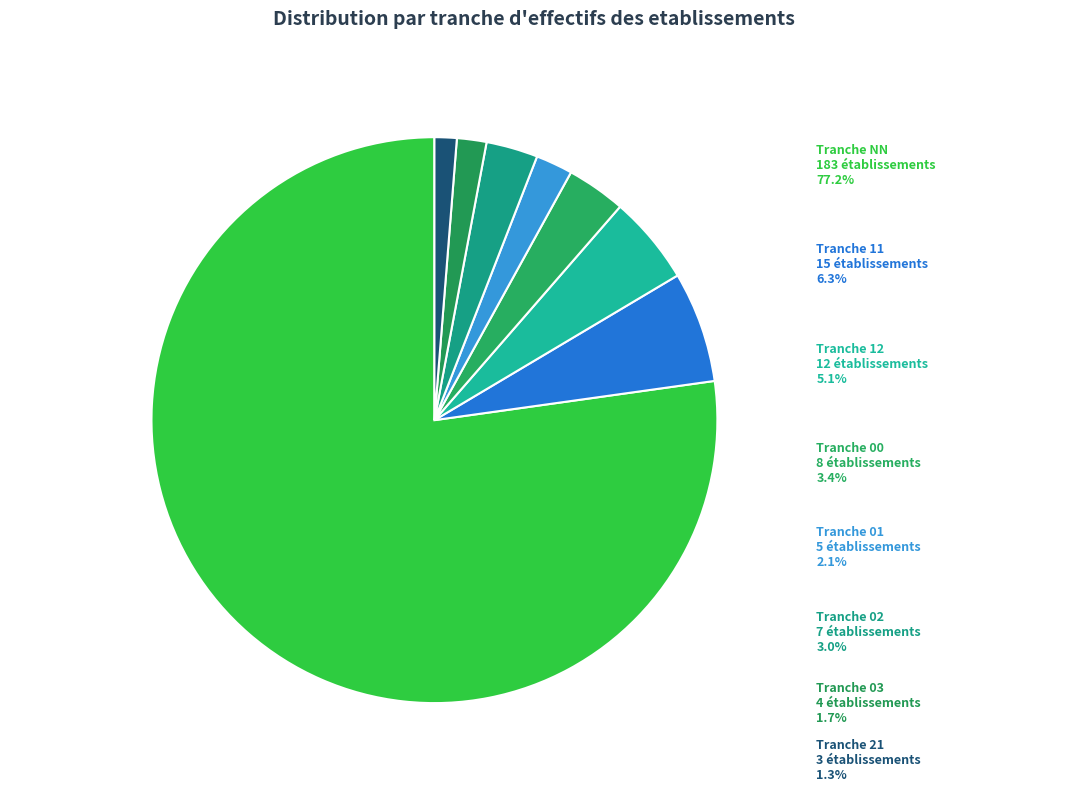

What percentage is NOT represented by 02?

97.0%